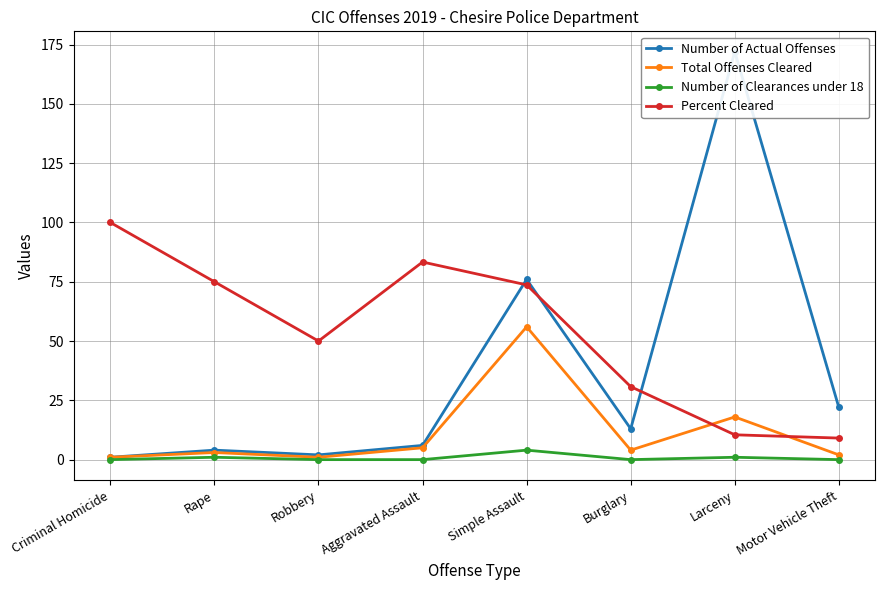

What is the difference between the highest and lowest values at Burglary?

30.8